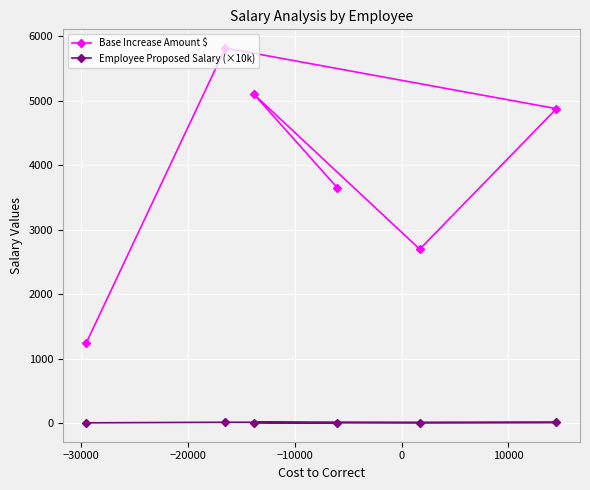

At how many categories does at least one series exceed 3037?

4